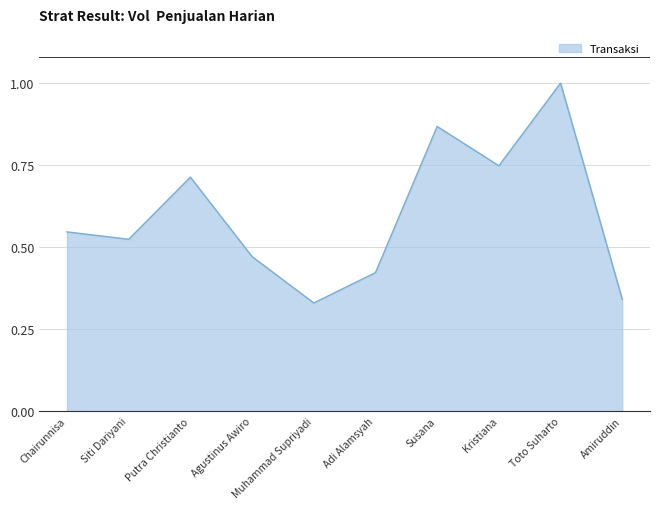

Which has a higher value, Agustinus Awiro or Muhammad Supriyadi?

Agustinus Awiro